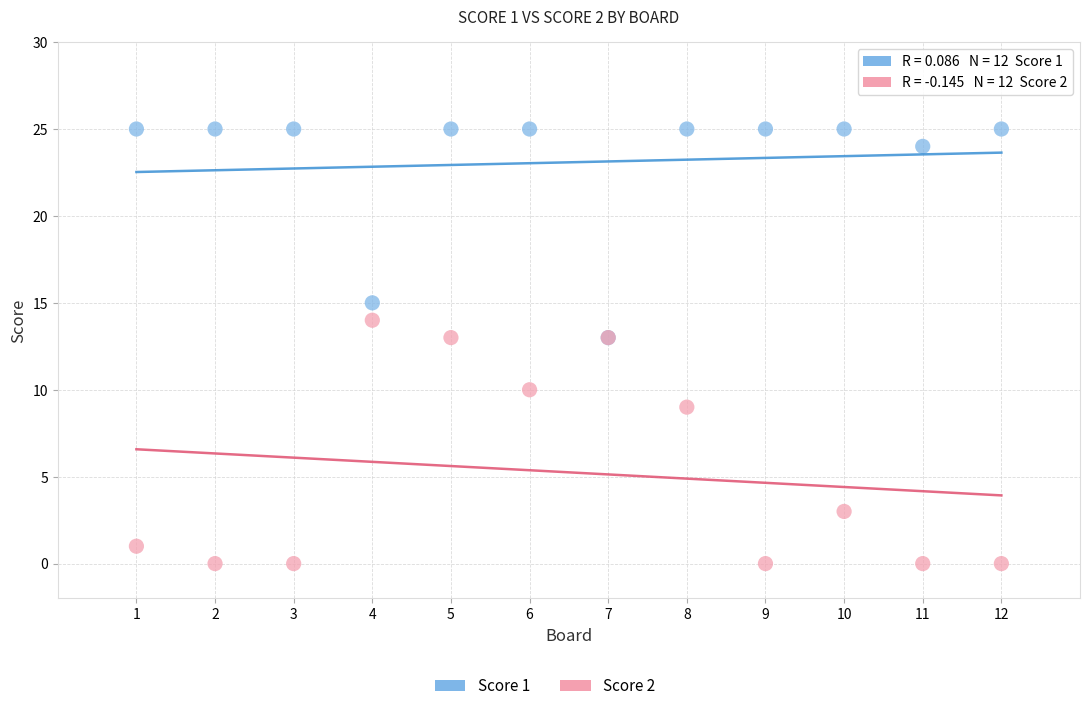

Which series reaches the maximum Y coordinate?

Score 1